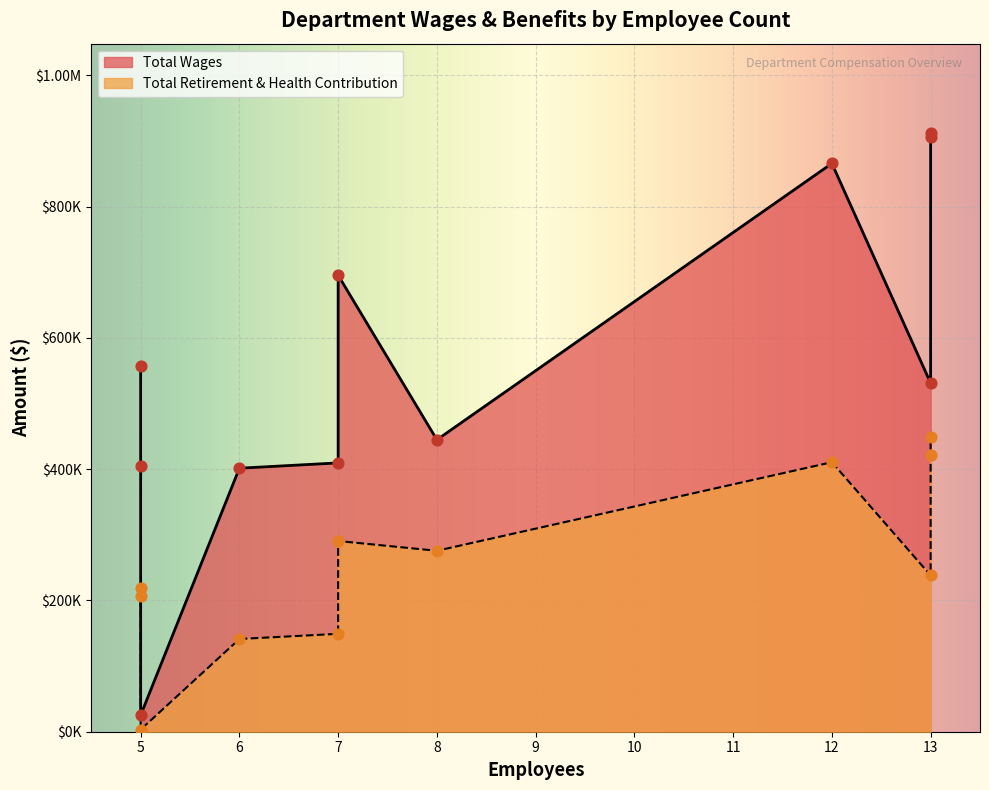

Which series has the widest spread of Y values?

Total Wages